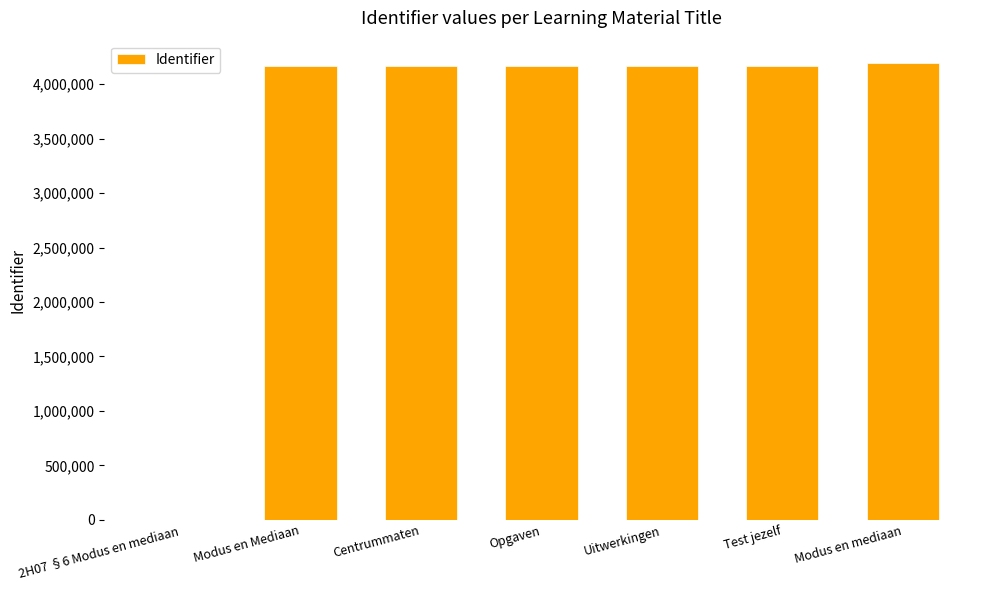

At which label is the value closest to 2096406?

Modus en Mediaan